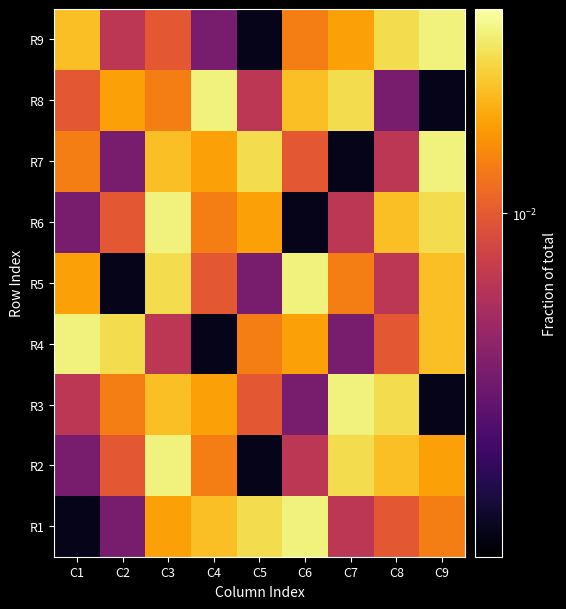

What is the total value across all series at C4?

0.1